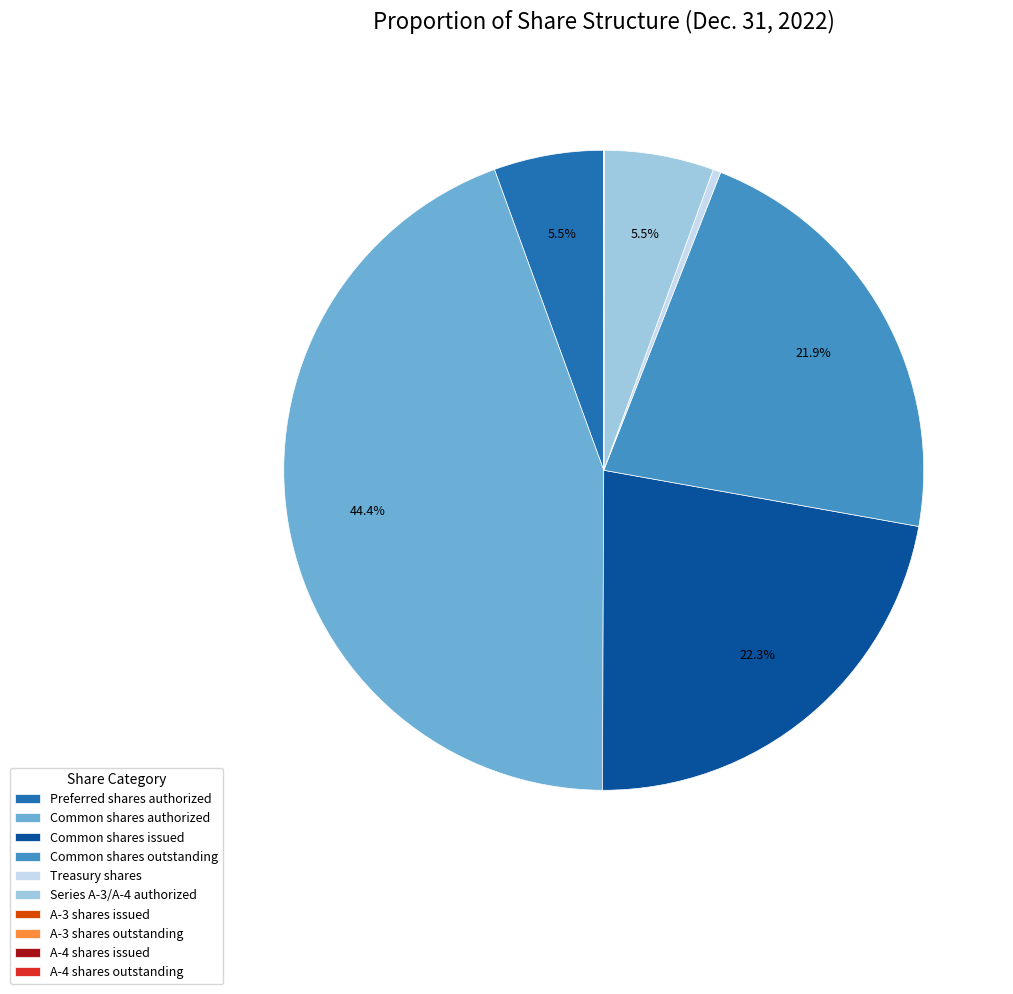

Which slice is the largest?

Common shares authorized